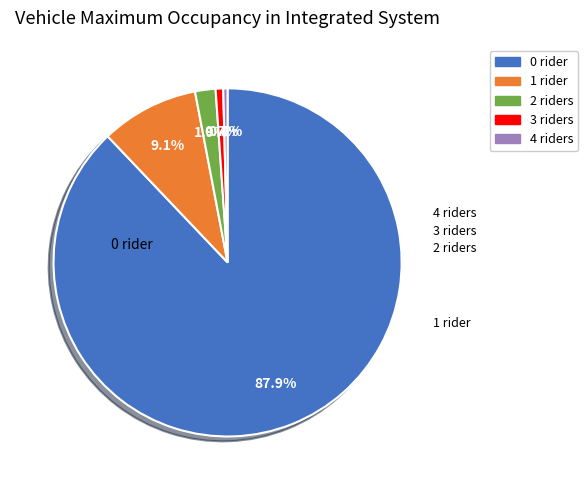

Is there any slice that represents more than half of the pie?

Yes